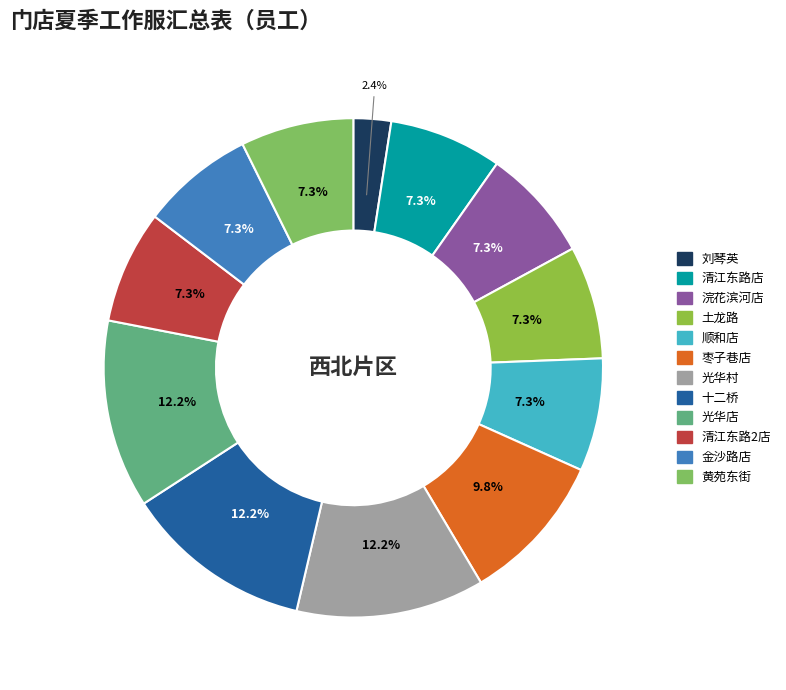

The 枣子巷店 slice represents 10% of the pie. True or false?

True